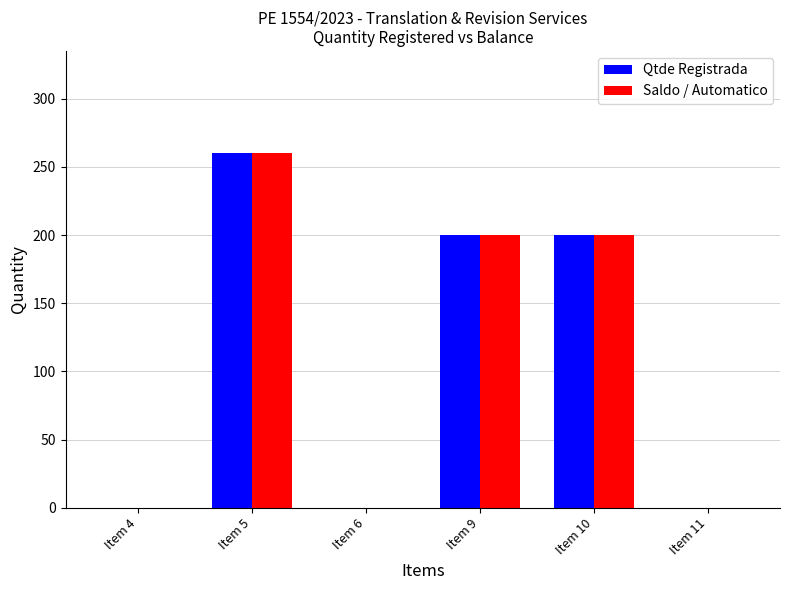

What is the greatest value displayed?

260